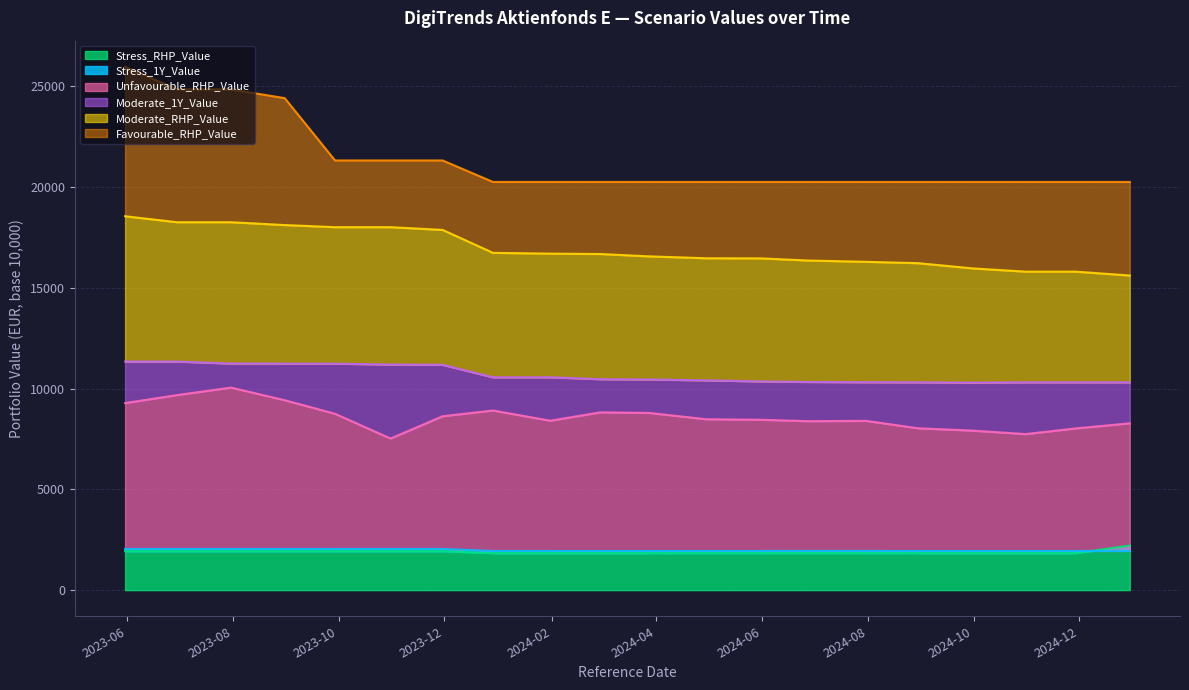

What is the label of the 1st point from the left?

2023-05-31